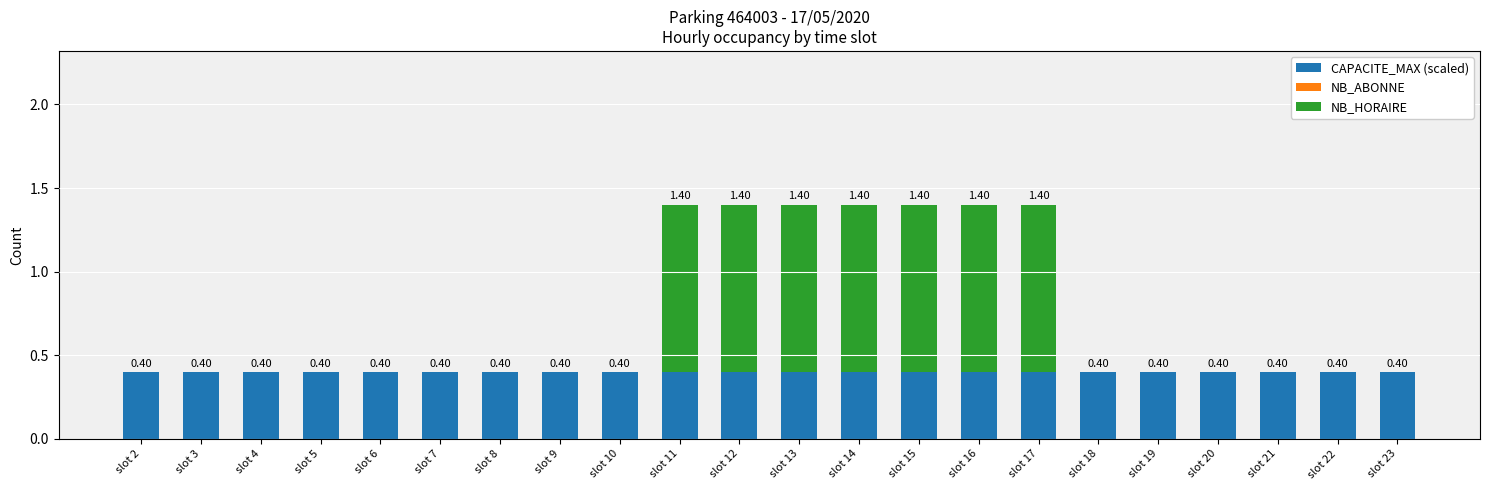

What is the total value across all series at slot 13?

1.4